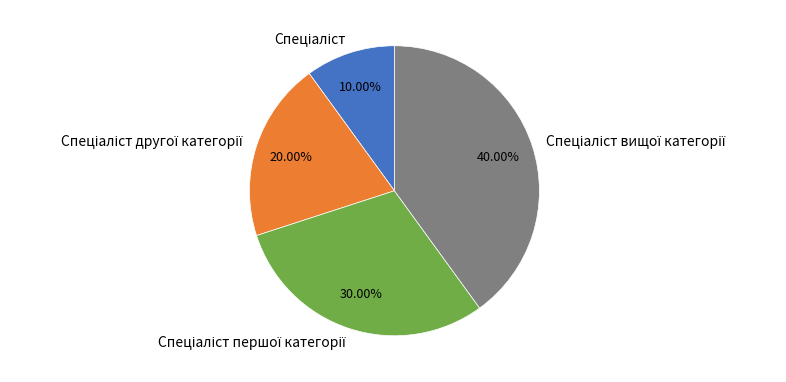

Is there any slice that represents more than half of the pie?

No